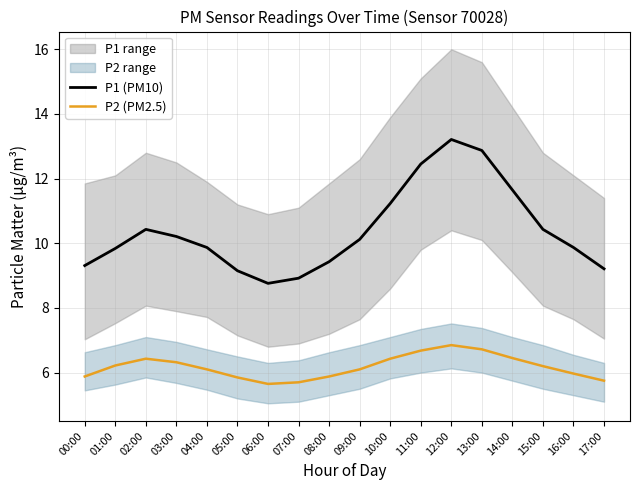

List the series in order of their peak value, lowest first.

P2 (PM2.5), P1 (PM10)